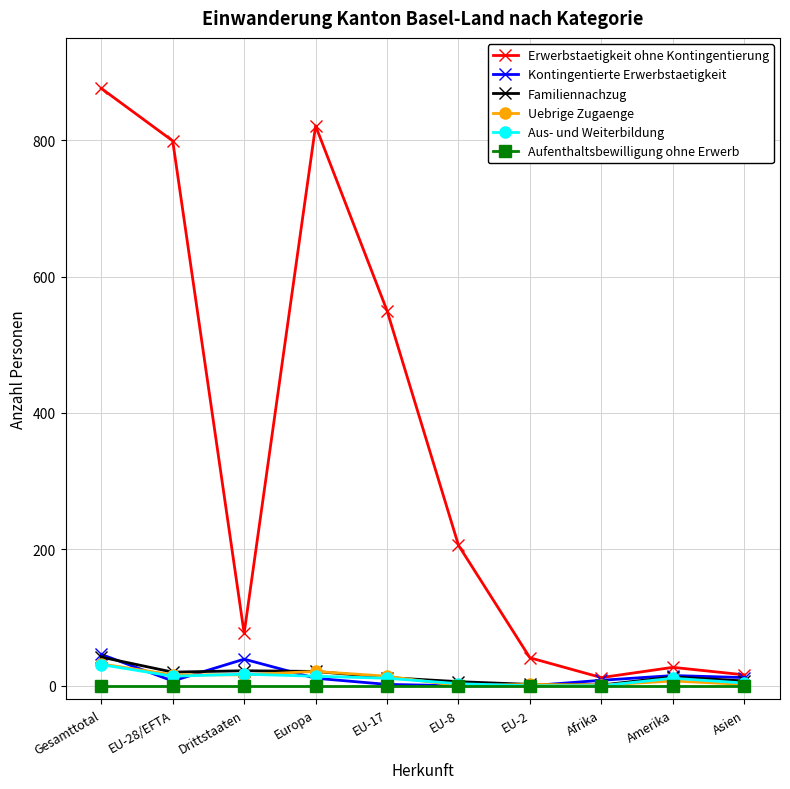

Which series changed the most between Gesamttotal and Amerika?

Erwerbstaetigkeit ohne Kontingentierung